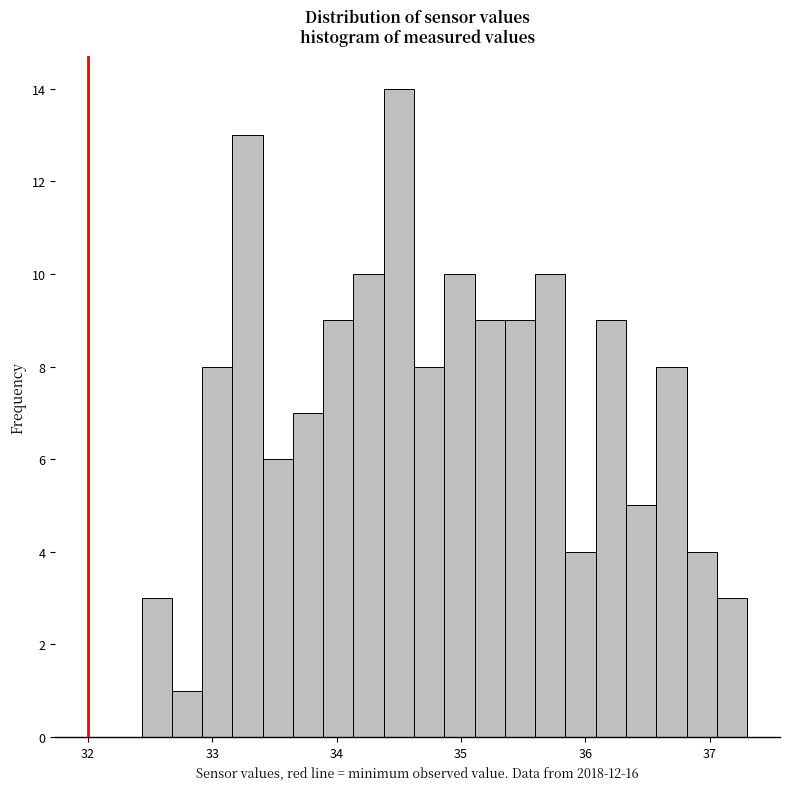

Read against the x-axis, roughly where is the centre of the tallest bar?

34.5